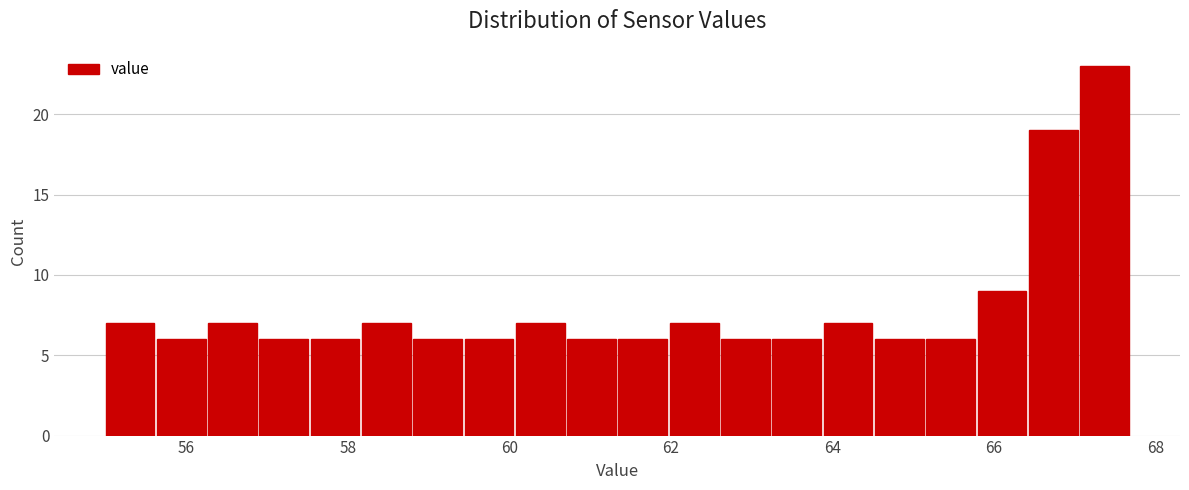

Around what value on the x-axis is the tallest bar? Give the approximate position of its centre, as read against the axis.

67.4